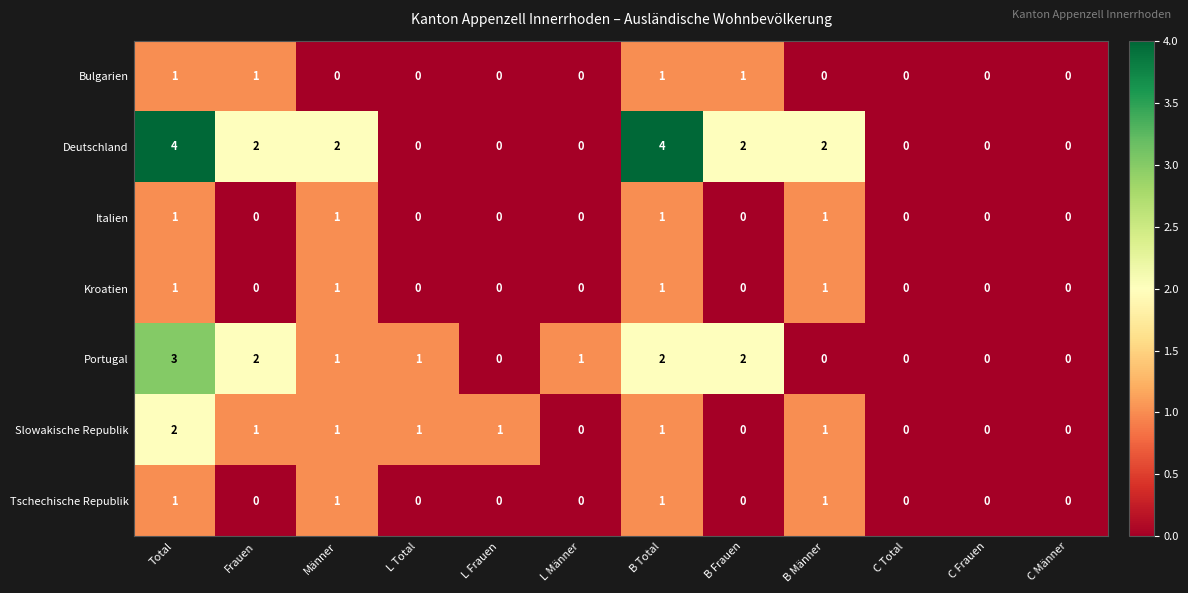

Count the number of data series in this chart.

7